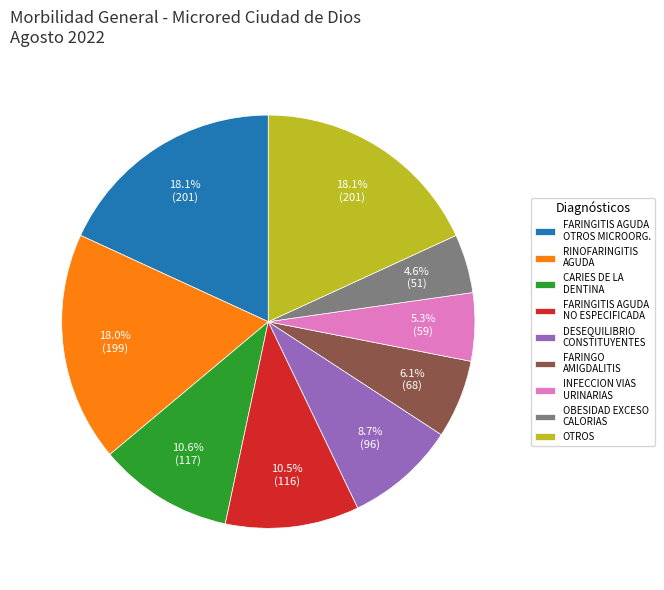

True or false: CARIES DE LA DENTINA accounts for 1% of the total.

False